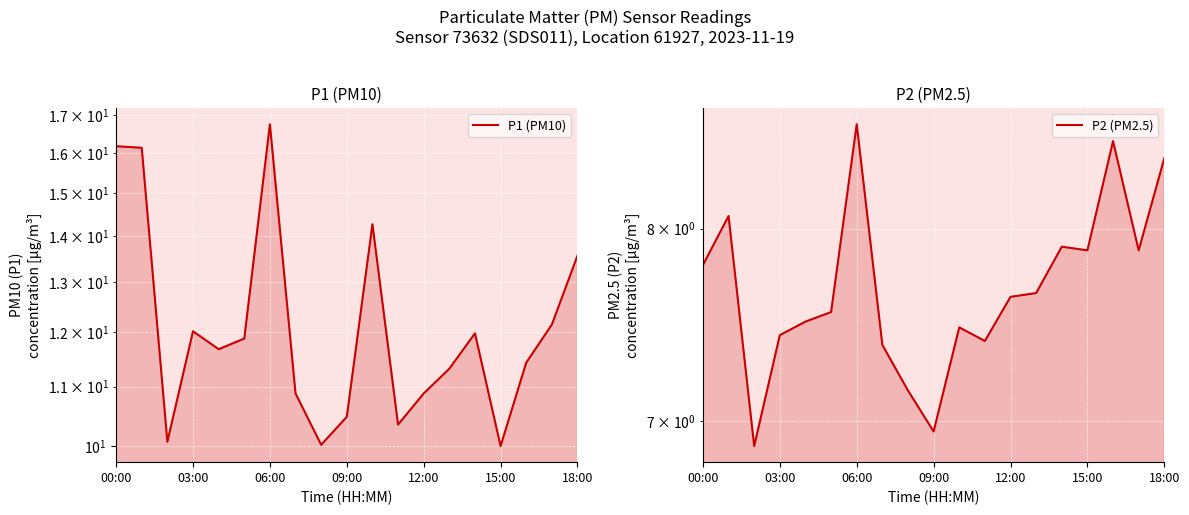

What is the label of the 14th point from the left?

13